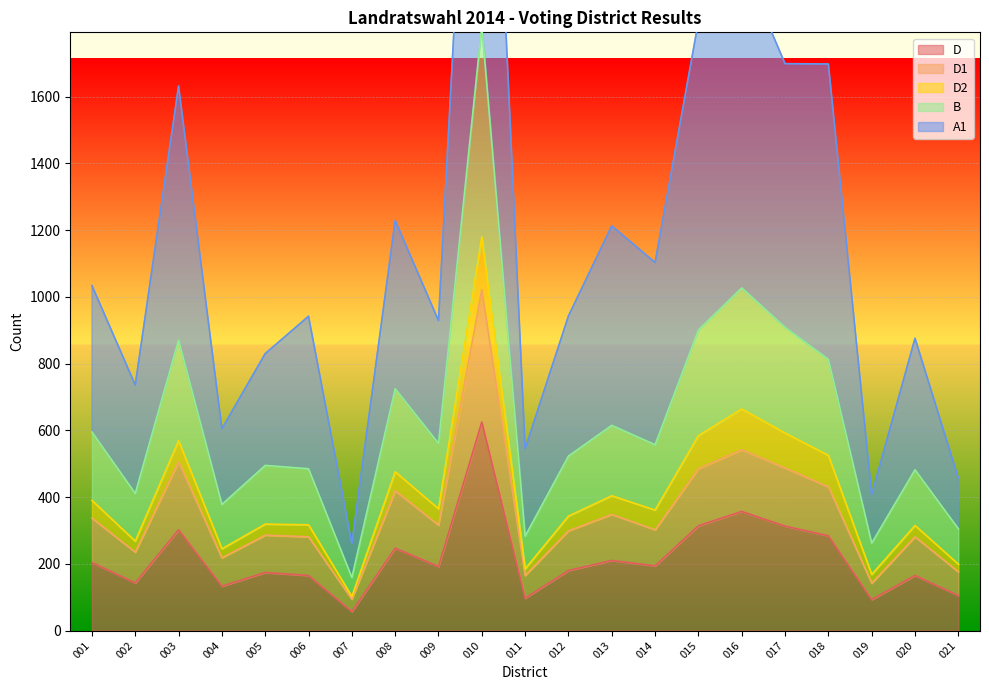

What is the sum of all D1 values?

7372